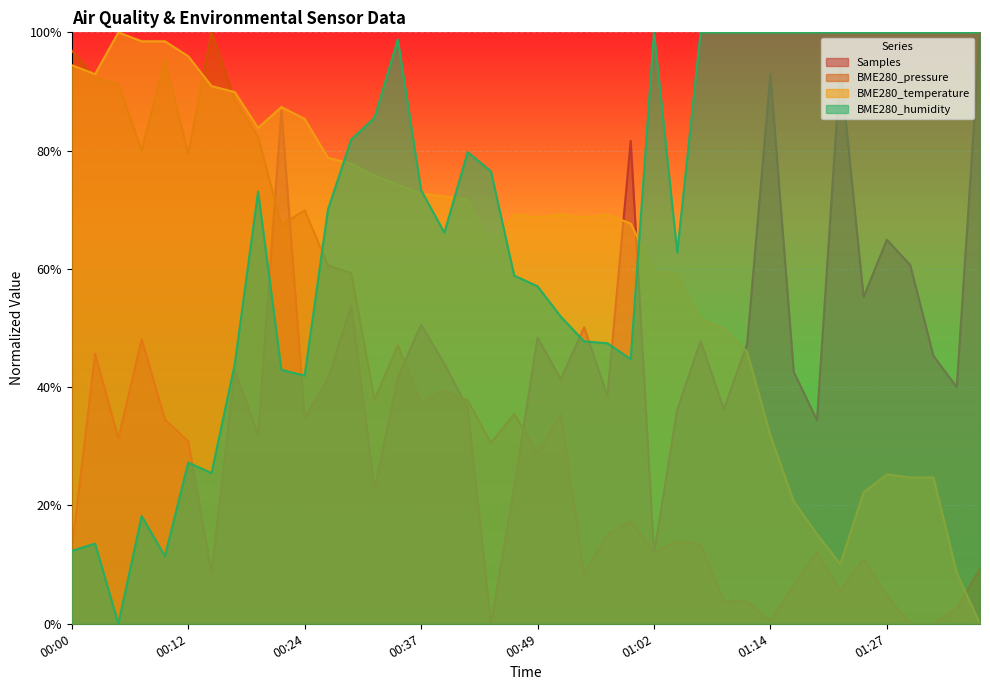

How many positive values does the BME280_humidity series have?

39